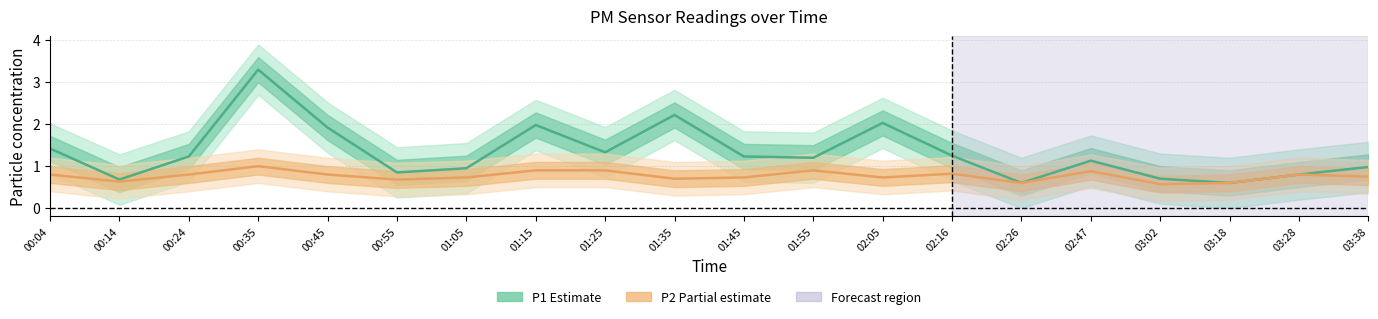

What is the approximate value of P2 (Partial estimate) at 00:45?

0.8